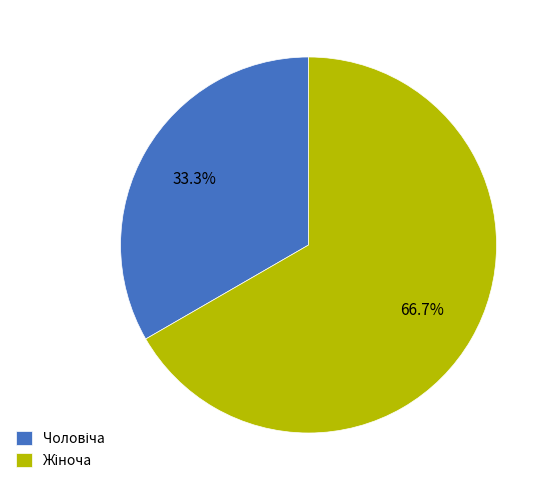

What is the smallest slice in the pie chart?

Чоловіча